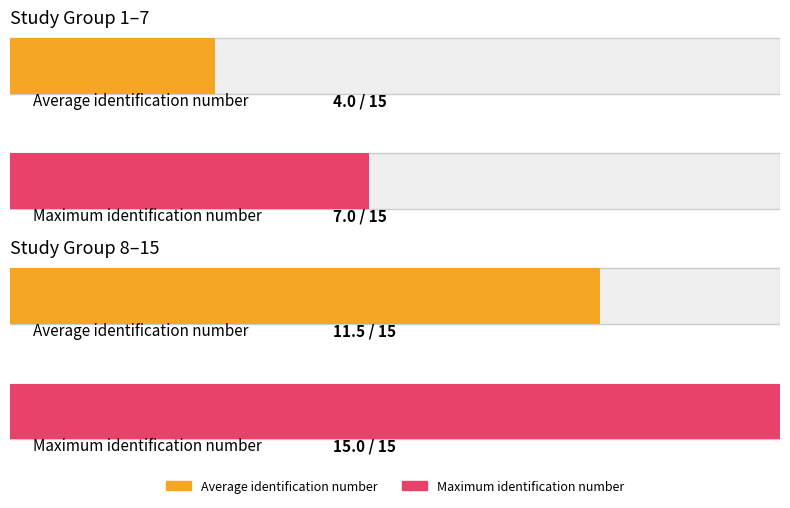

What value does the data have at Study 11, to the nearest 5?

10